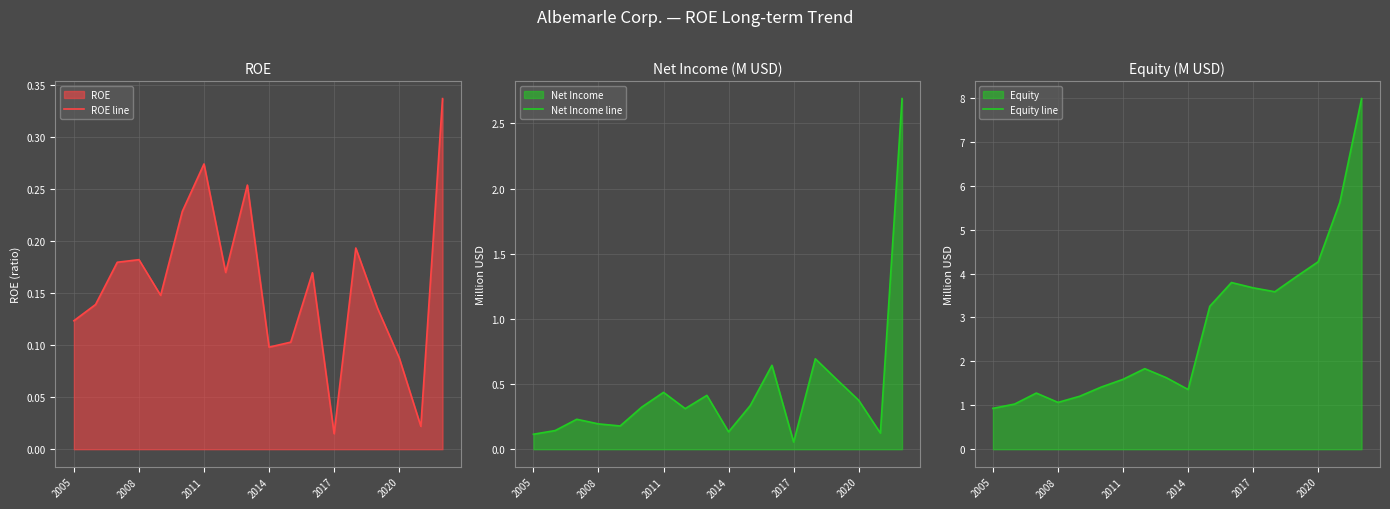

How many data points in Equity line are above 1?

17